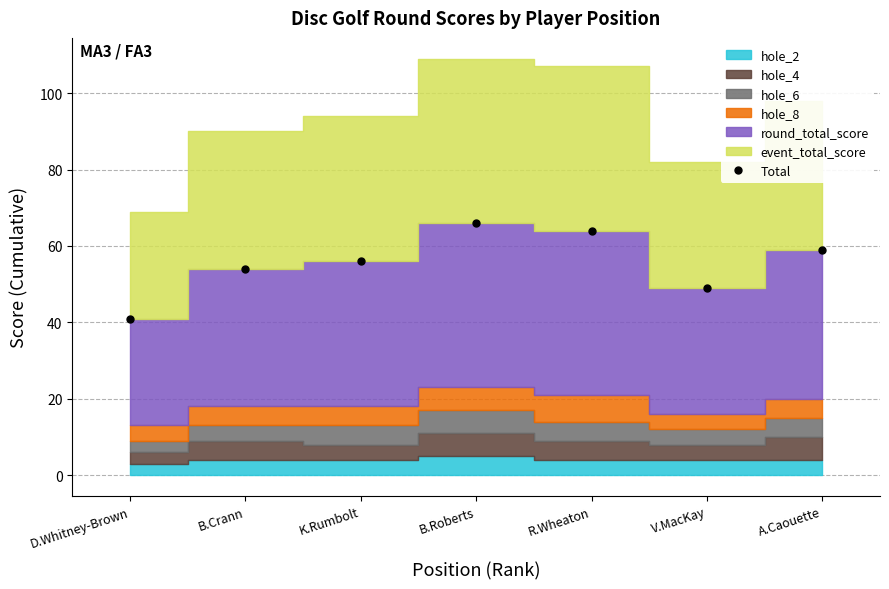

At which category does the chart reach its peak across all series?

B.Roberts